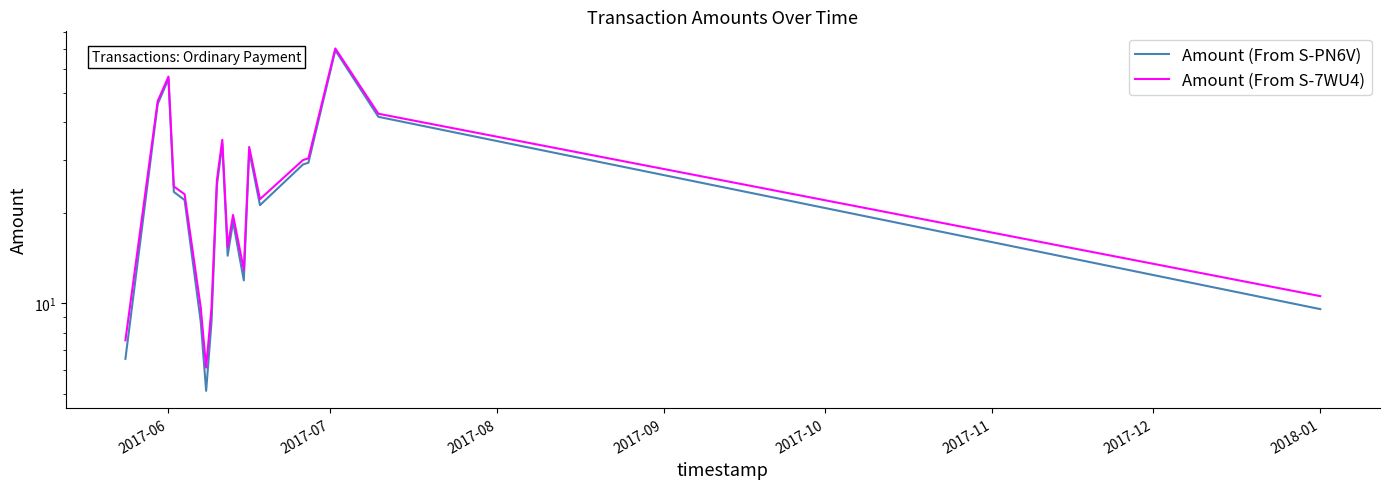

What is the greatest value displayed?

70.5